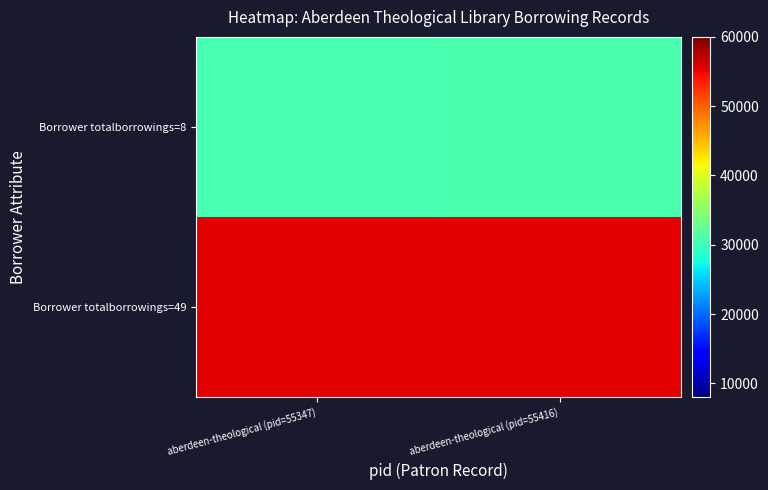

Which has a higher value, aberdeen-theological (pid=55416) or aberdeen-theological (pid=55347)?

aberdeen-theological (pid=55416)